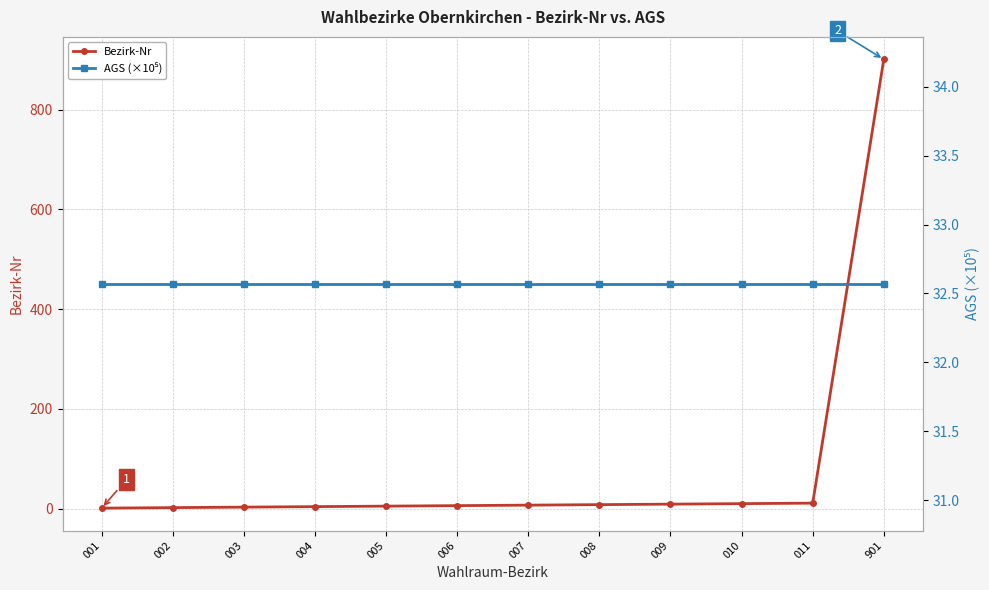

Read the AGS (×10⁵) value at 002.

32.6